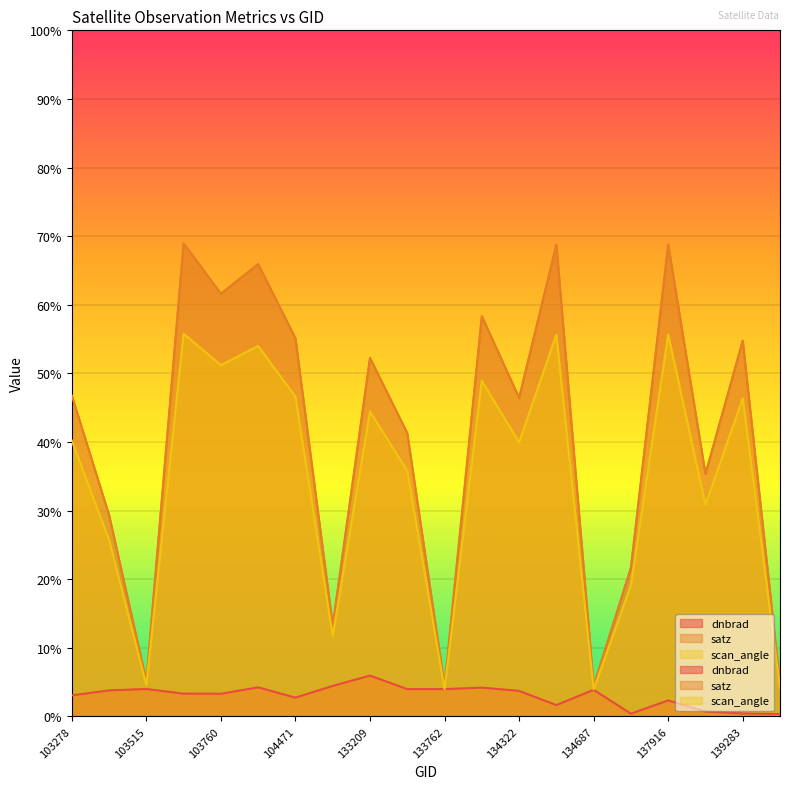

At which category is the sum across all series the highest?

103642